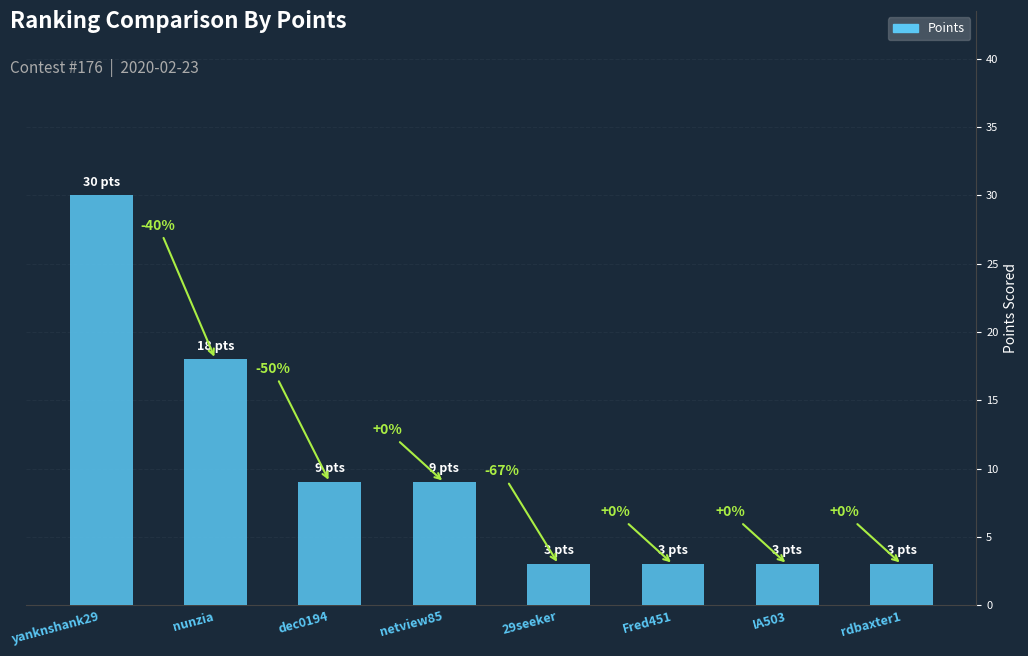

Are the bars horizontal?

No